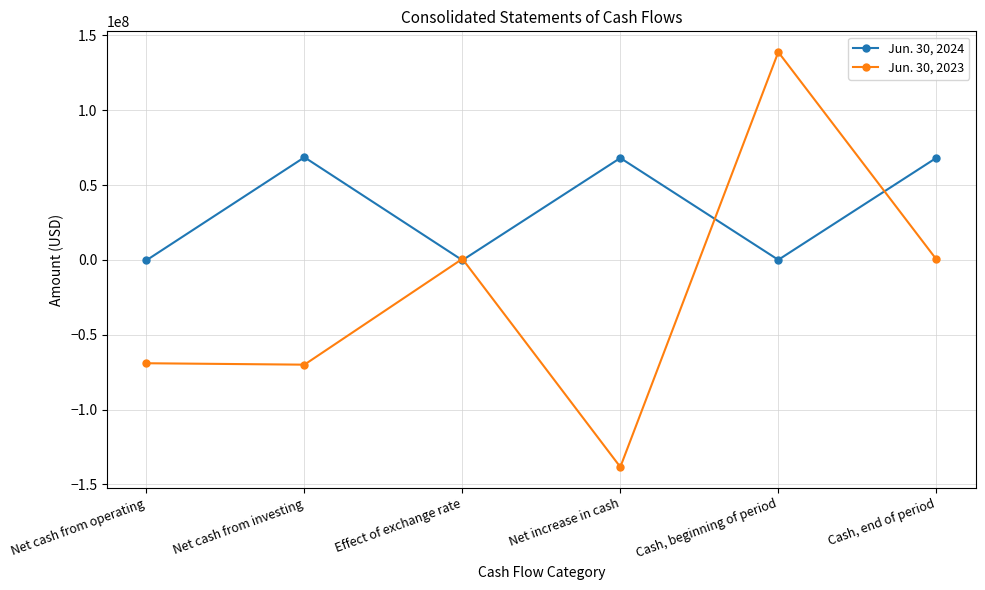

What are all the series names shown in the legend?

Jun. 30, 2024, Jun. 30, 2023